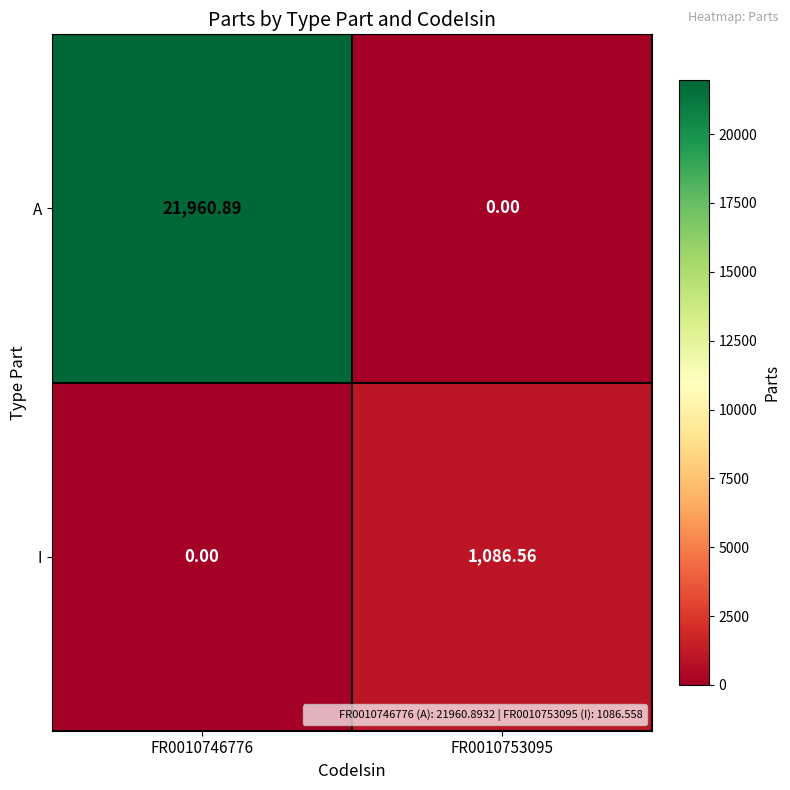

Which series has the largest range (max minus min)?

A